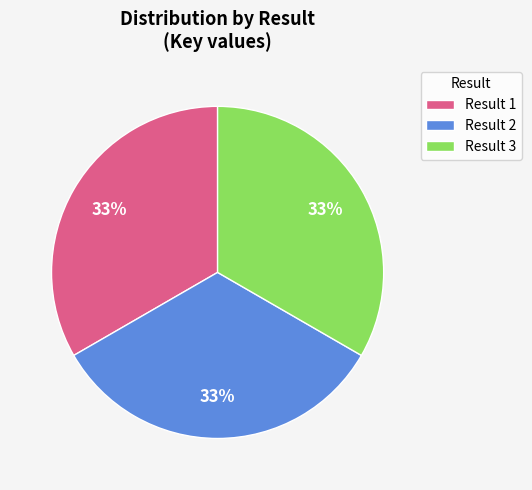

Do Result 3 and Result 1 together represent more than half of the pie?

Yes